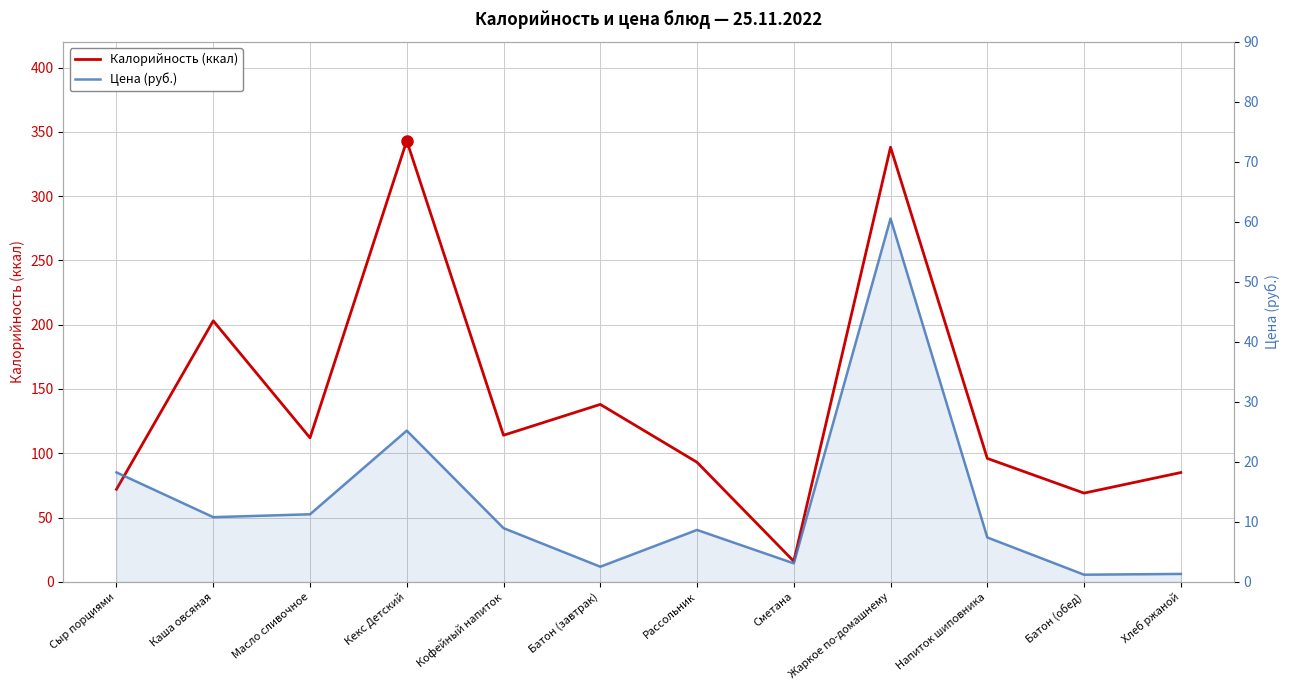

What is the value of the Цена (руб.) point at the 7th from the left?

8.7